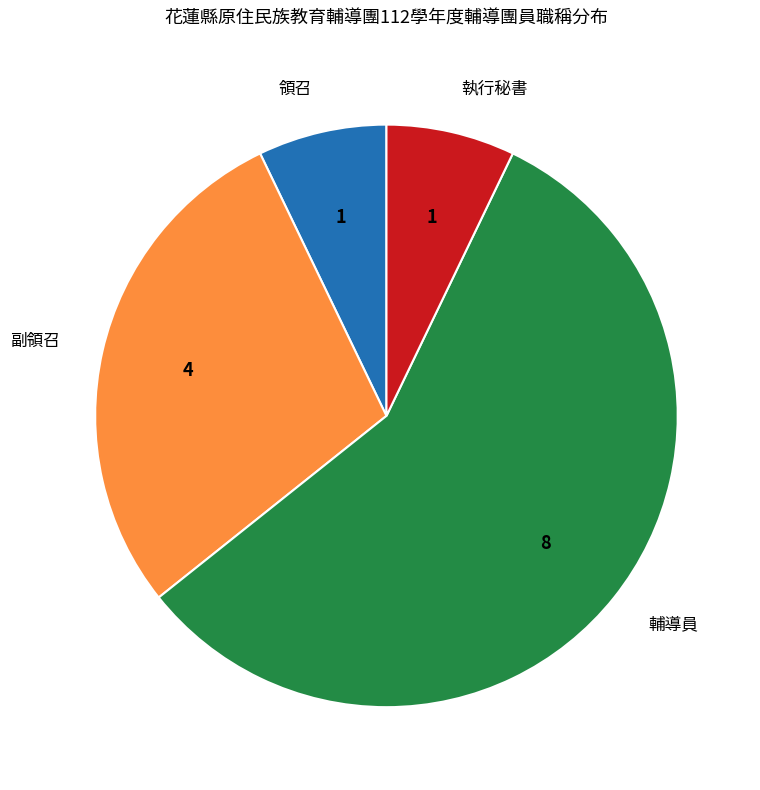

Which slice is the largest?

輔導員